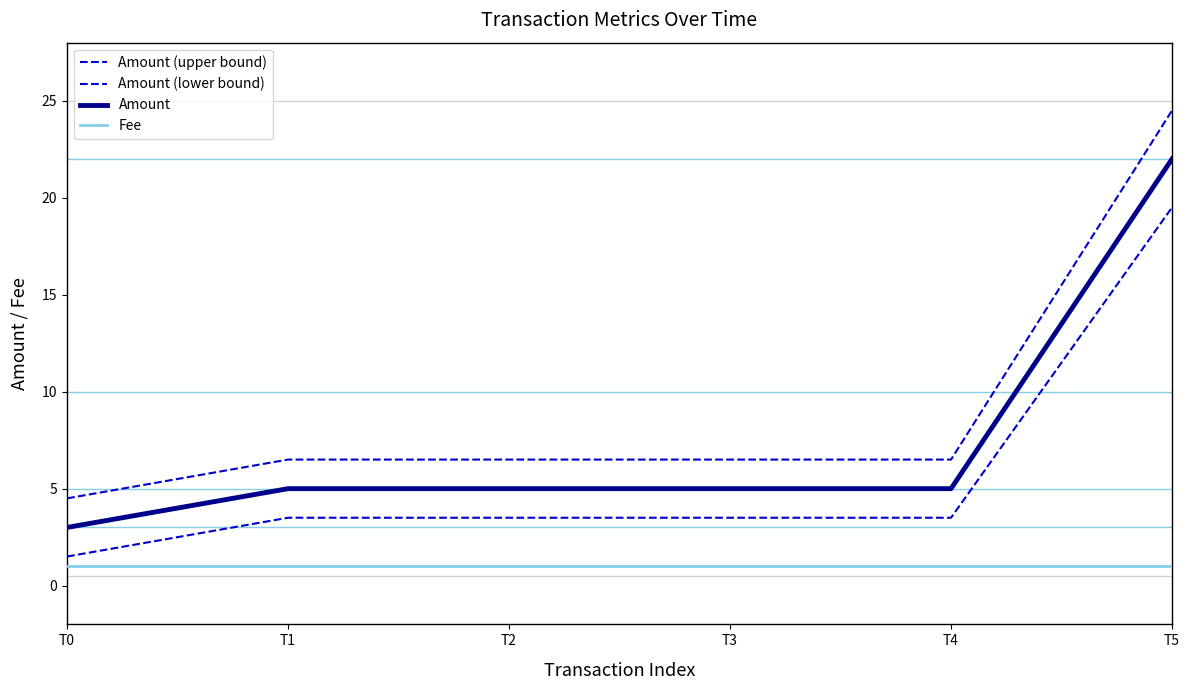

Does the chart display data point markers on the line(s)?

No